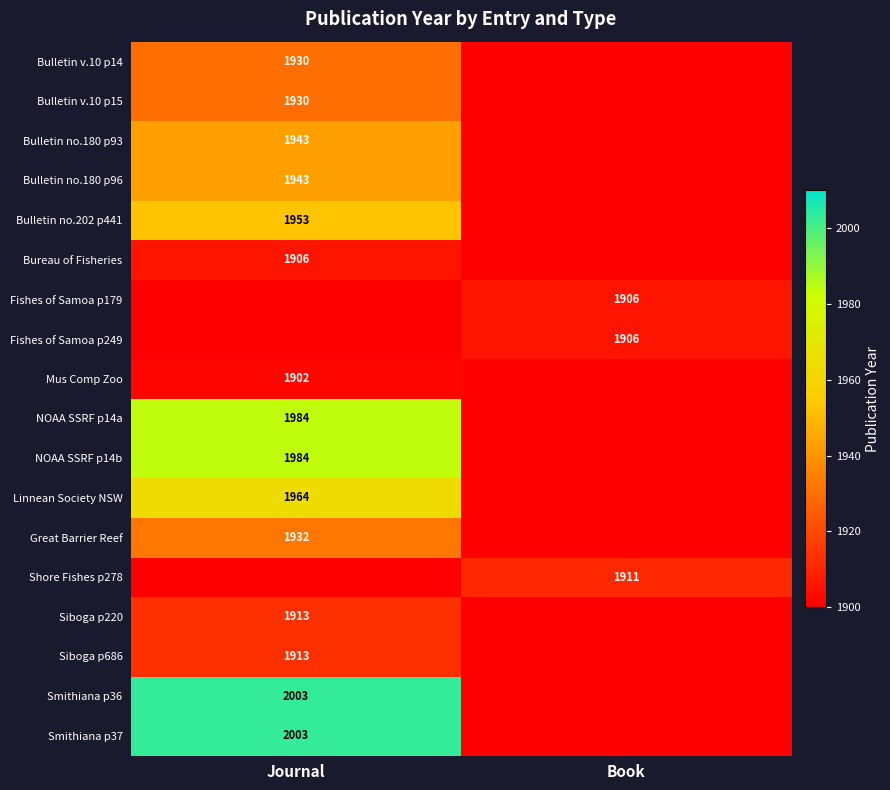

The Smithiana p37 series shows 1153 at Journal. True or false?

False